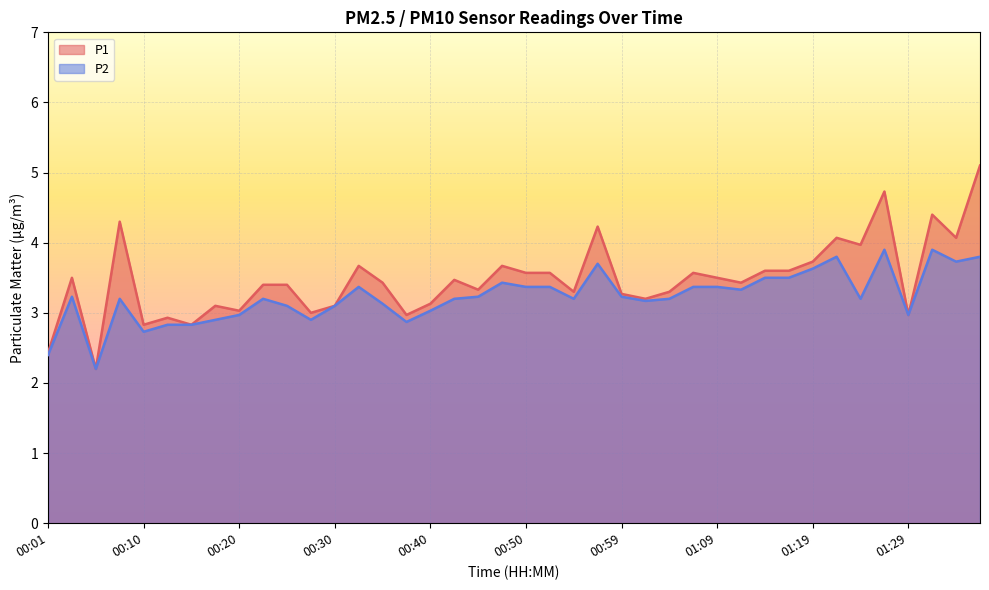

List the labels in order of P1 value, smallest first.

00:06, 00:01, 00:10, 00:15, 00:13, 00:37, 01:29, 00:28, 00:20, 00:18, 00:30, 00:40, 01:02, 00:59, 00:55, 01:04, 00:45, 00:23, 00:25, 00:35, 01:12, 00:42, 00:03, 01:09, 00:50, 00:52, 01:07, 01:14, 01:17, 00:33, 00:47, 01:19, 01:24, 01:22, 01:34, 00:57, 00:08, 01:32, 01:27, 01:36